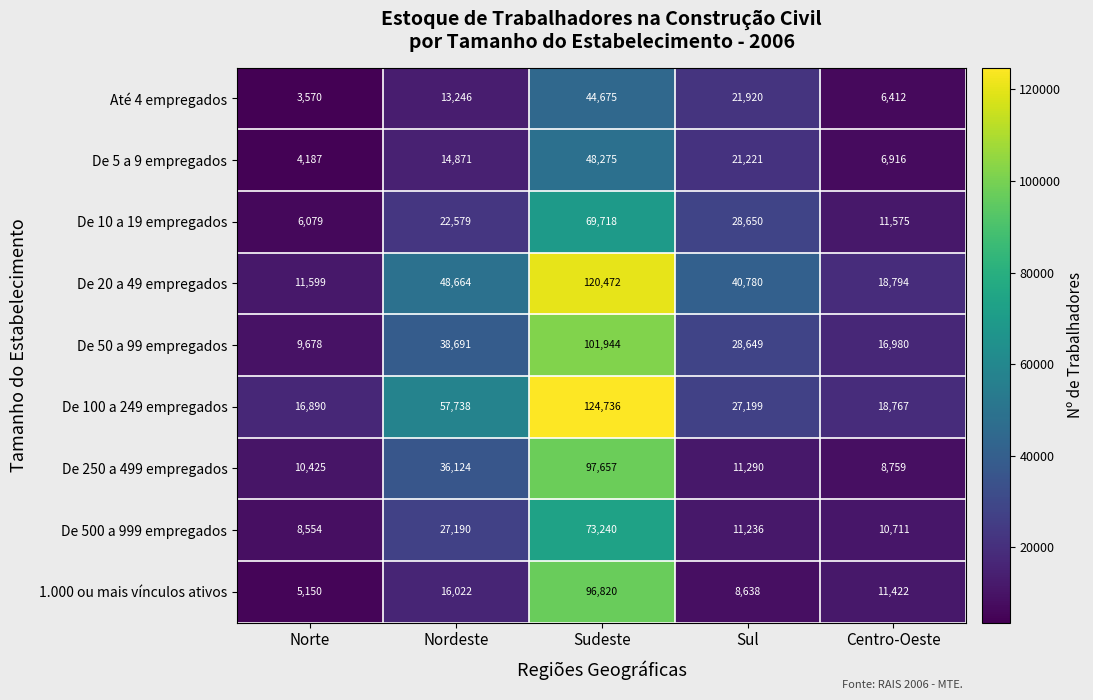

What is the total value across all series at Sul?

199583